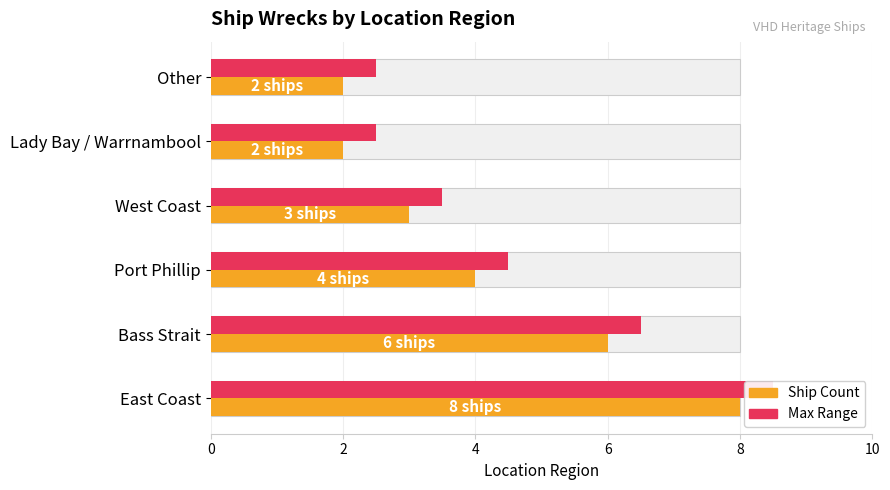

The Max Range series shows 9.4 at Bass Strait. True or false?

False